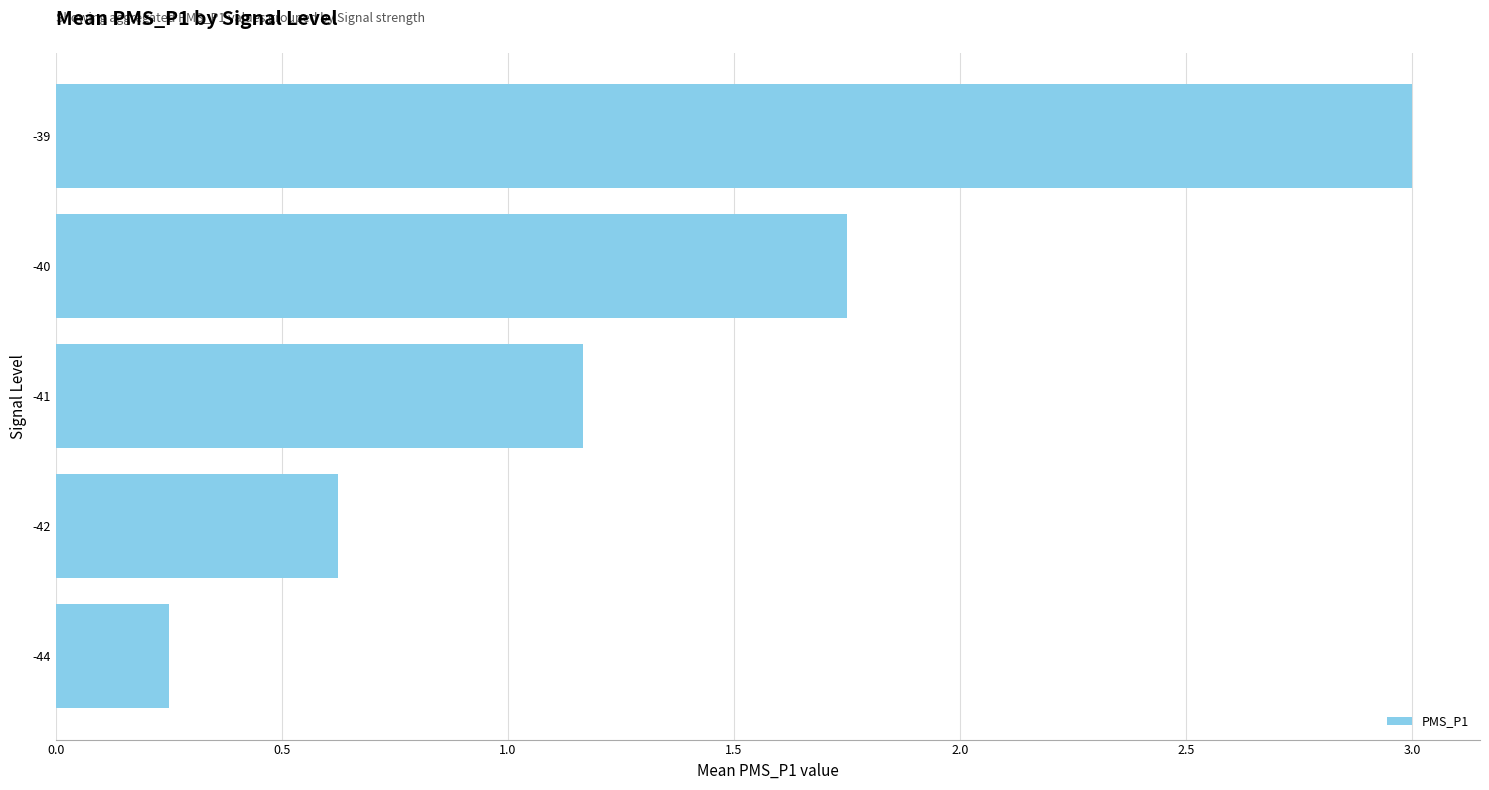

How many data points are less than 1?

2